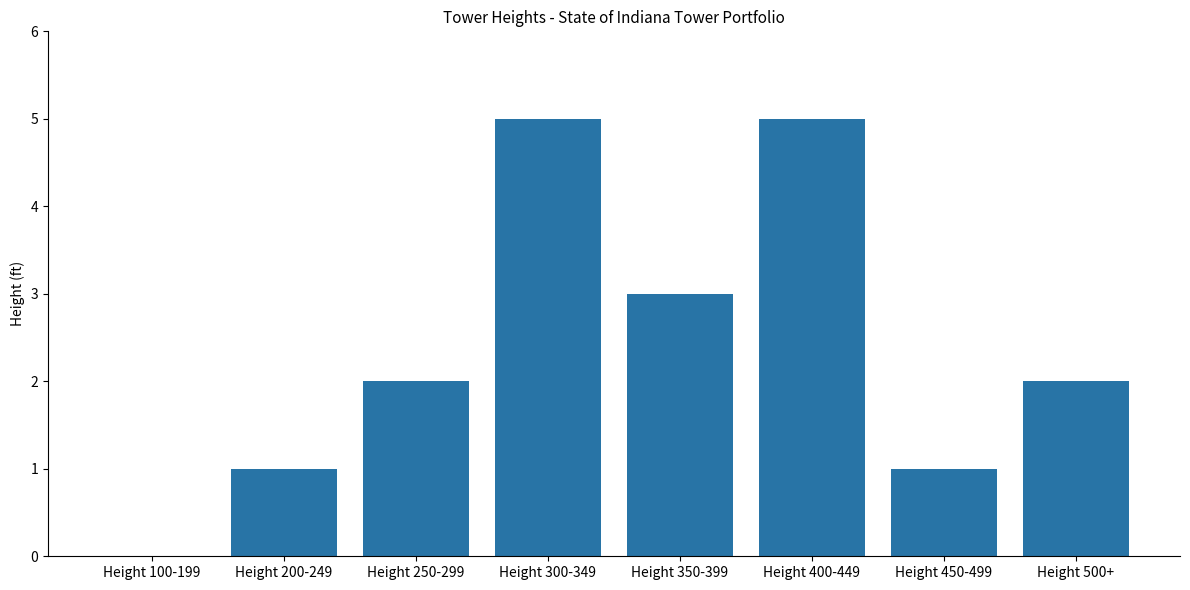

Between Height 300-349 and Height 250-299, which is larger?

Height 300-349